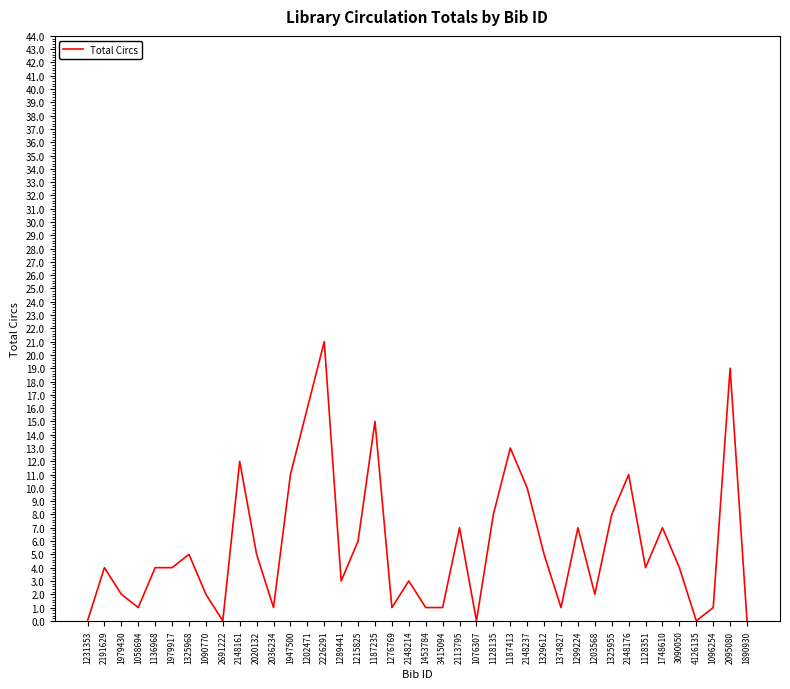

What is the sum of the values at 1090770 and 1979430?

4